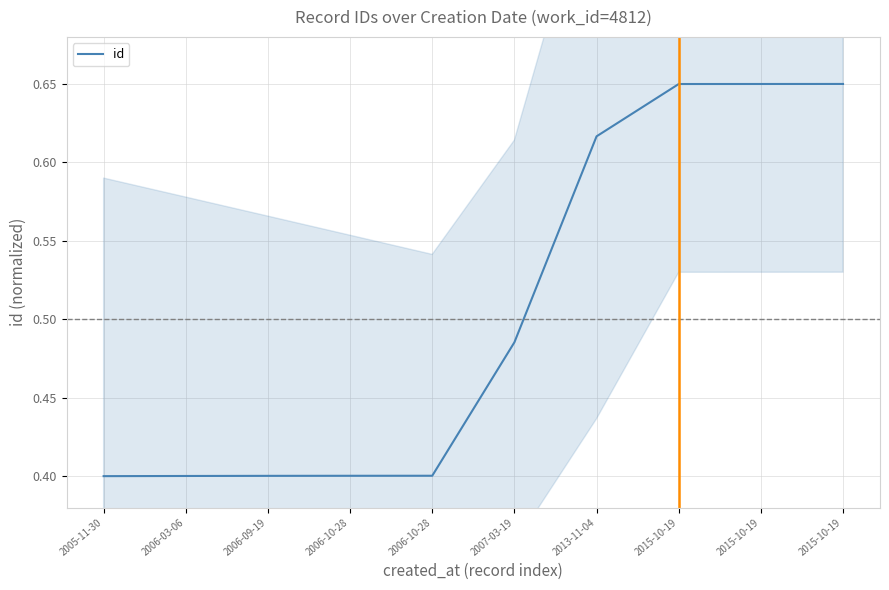

What is the label of the 7th point from the right?

2006-10-28